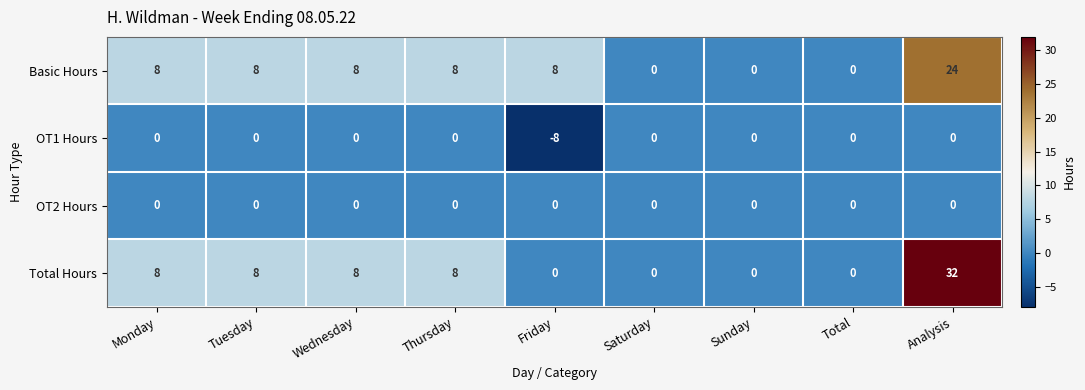

What is the sum of all Total Hours values?

64